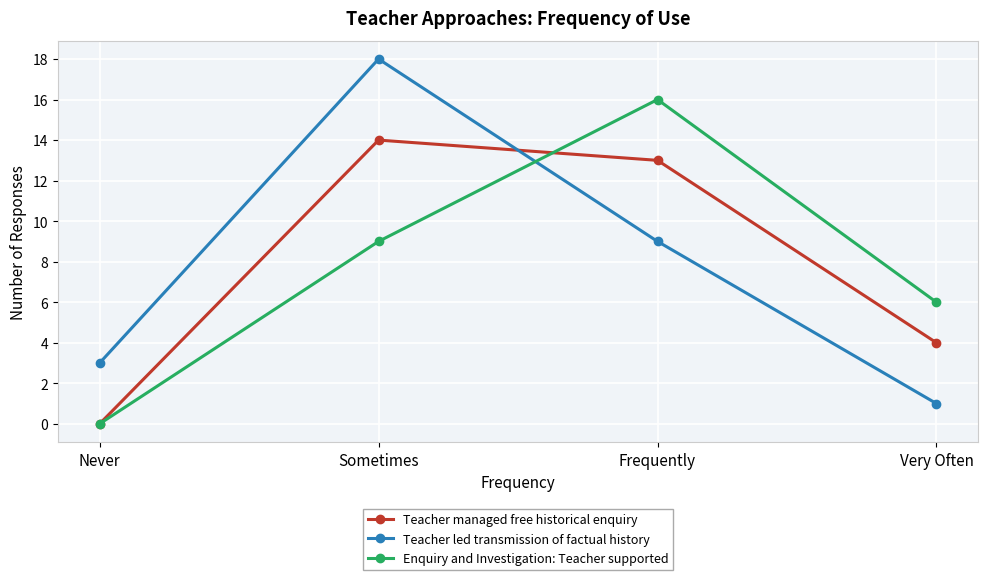

After their last crossing, which series has the higher values: Enquiry and Investigation: Teacher supported or Teacher led transmission of factual history?

Enquiry and Investigation: Teacher supported